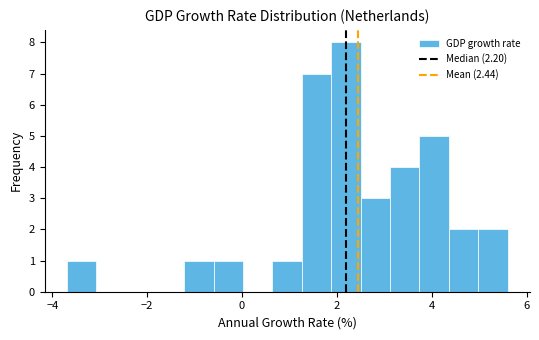

Around what value on the x-axis is the tallest bar? Give the approximate position of its centre, as read against the axis.

2.2